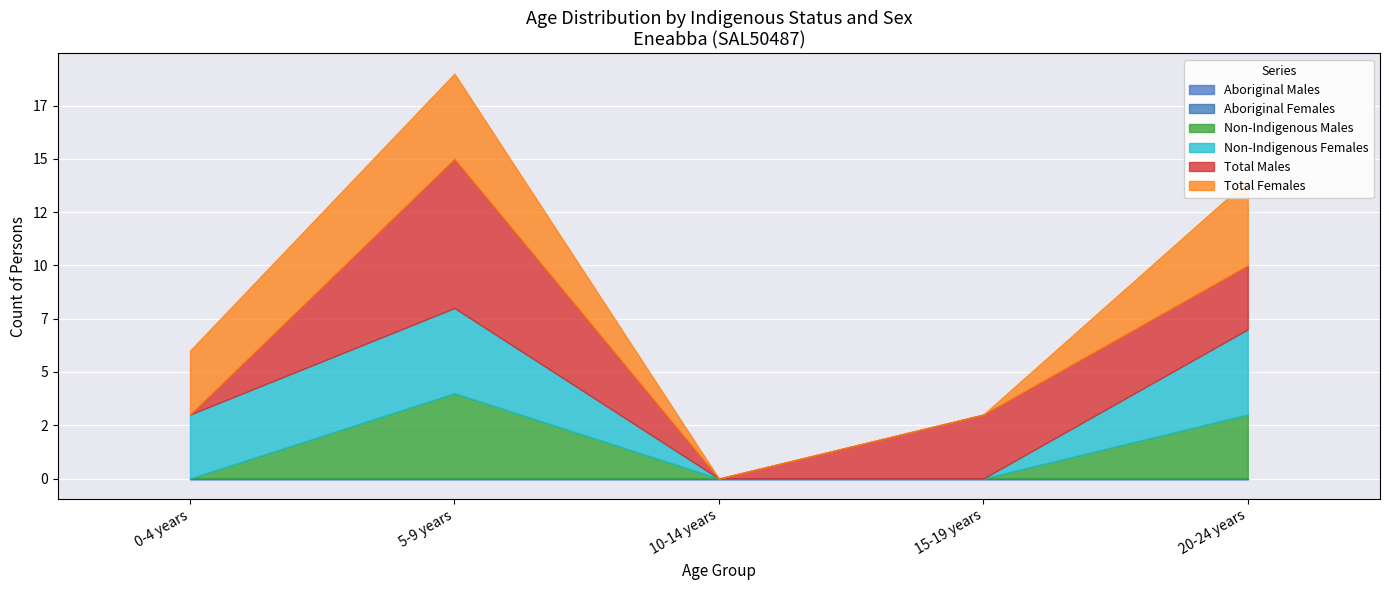

At which label does Aboriginal Females reach its peak?

0-4 years